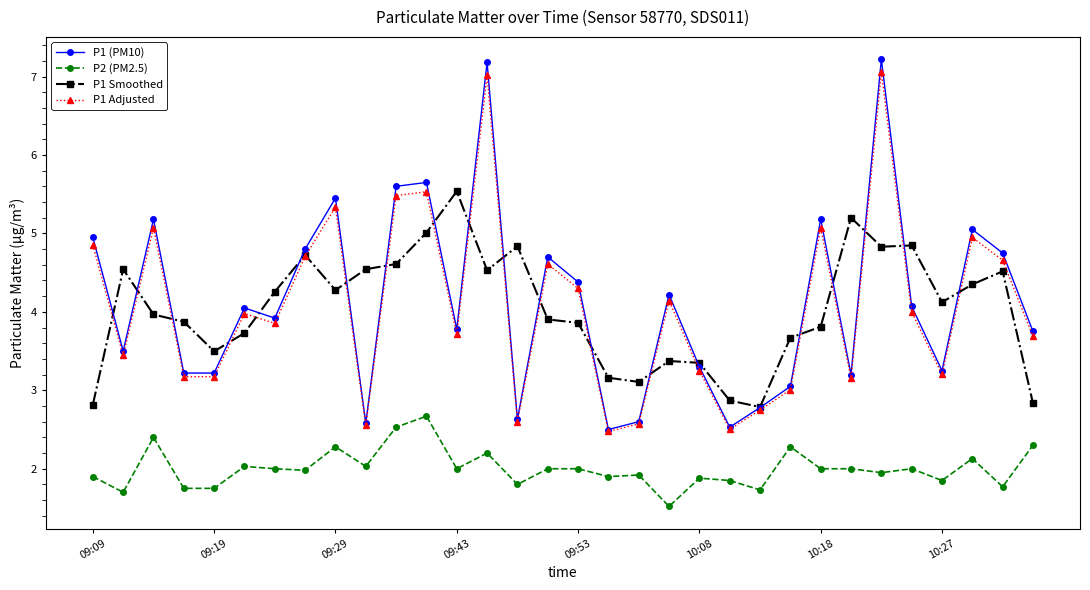

What is the maximum value for P1 Adjusted?

7.1